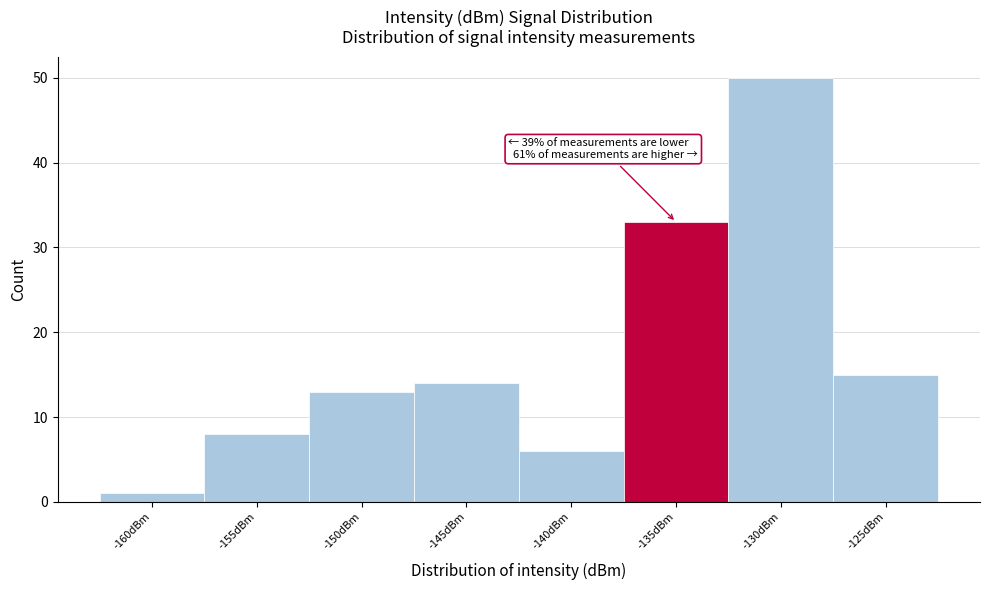

Reading left to right, list all the values displayed in this chart.

1	8	13	14	6	33	50	15